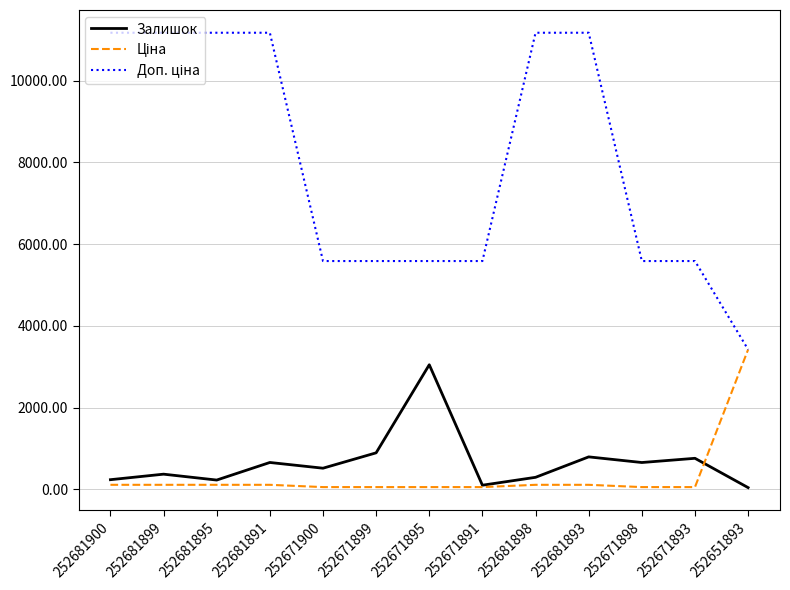

What is the maximum value shown in the chart?

11169.0